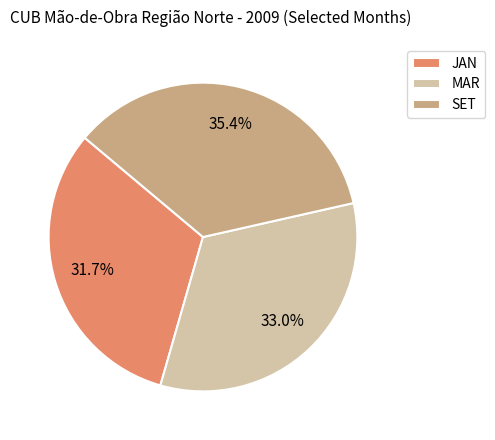

Between SET and JAN, which is larger?

SET